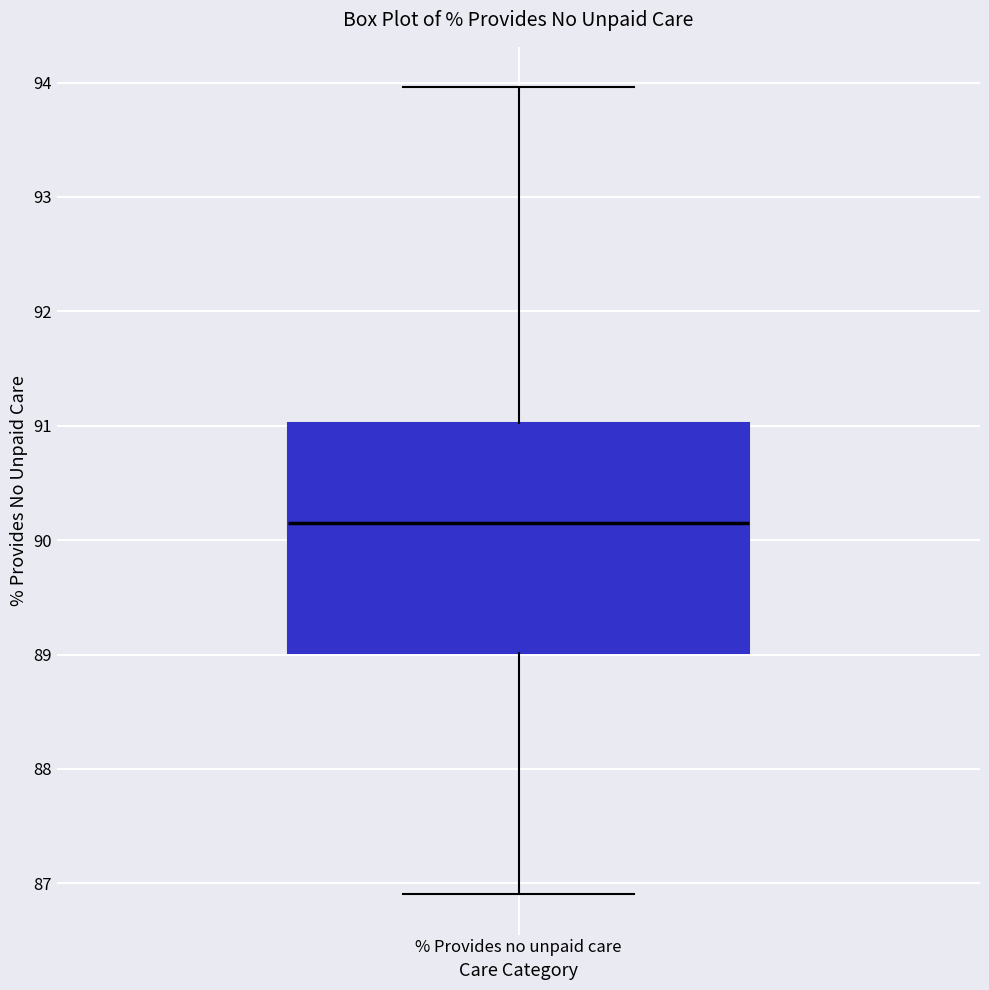

Where is the upper edge of the box for % Provides no unpaid care on the y-axis? The values are not printed on the chart, so give them approximately, as read against the axis.

91.0